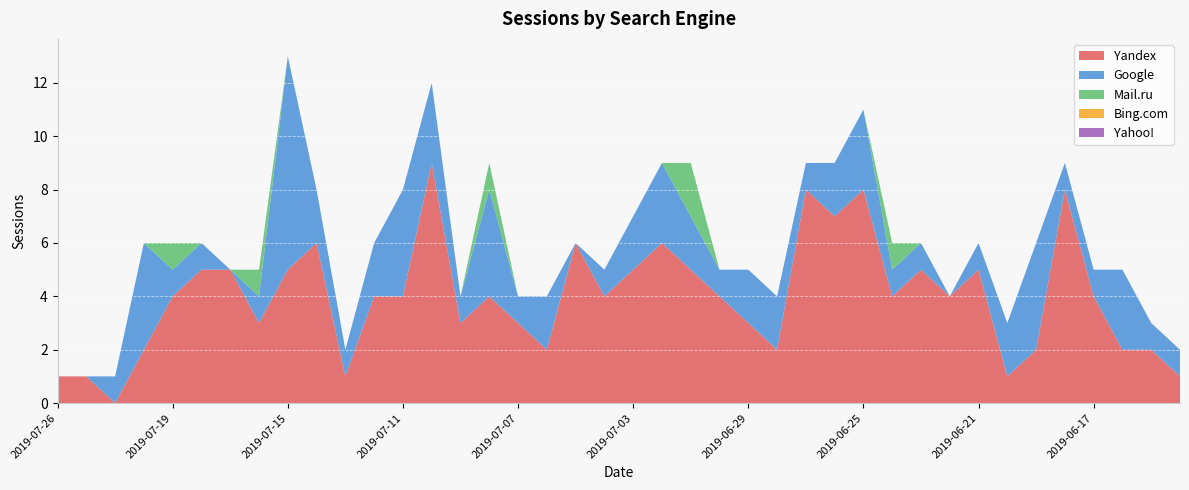

Reading left to right, transcribe all the data shown in this chart.

Yandex: 1	1	0	2	4	5	5	3	5	6	1	4	4	9	3	4	3	2	6	4	5	6	5	4	3	2	8	7	8	4	5	4	5	1	2	8	4	2	2	1
Google: 0	0	1	4	1	1	0	1	8	2	1	2	4	3	1	4	1	2	0	1	2	3	2	1	2	2	1	2	3	1	1	0	1	2	4	1	1	3	1	1
Mail.ru: 0	0	0	0	1	0	0	1	0	0	0	0	0	0	0	1	0	0	0	0	0	0	2	0	0	0	0	0	0	1	0	0	0	0	0	0	0	0	0	0
Bing.com: 0	0	0	0	0	0	0	0	0	0	0	0	0	0	0	0	0	0	0	0	0	0	0	0	0	0	0	0	0	0	0	0	0	0	0	0	0	0	0	0
Yahoo!: 0	0	0	0	0	0	0	0	0	0	0	0	0	0	0	0	0	0	0	0	0	0	0	0	0	0	0	0	0	0	0	0	0	0	0	0	0	0	0	0